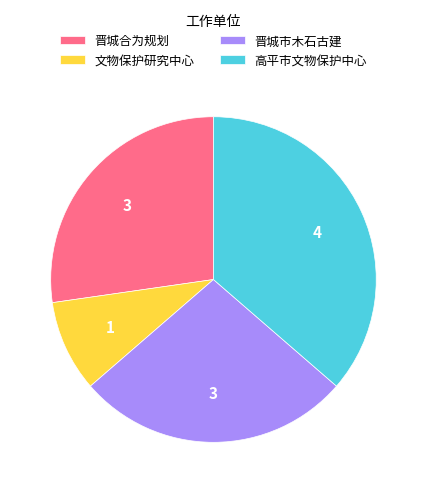

How many segments does this pie chart have?

4